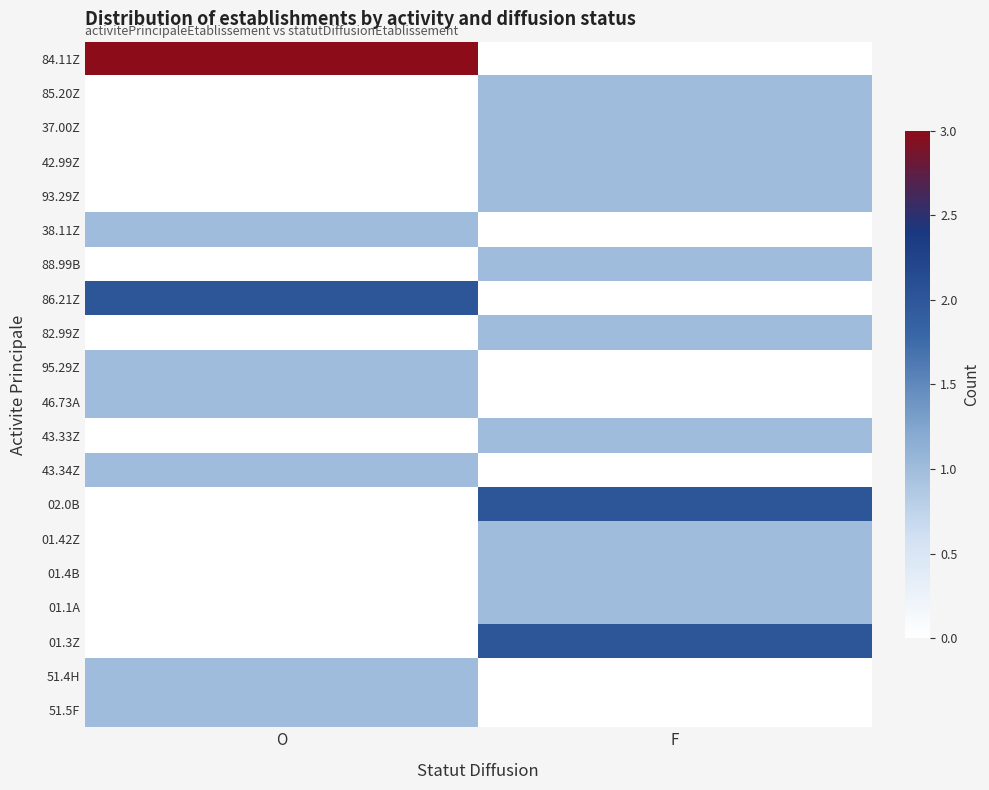

Reading left to right, list all the values displayed in this chart.

84.11Z: O=3	F=0
85.20Z: O=0	F=1
37.00Z: O=0	F=1
42.99Z: O=0	F=1
93.29Z: O=0	F=1
38.11Z: O=1	F=0
88.99B: O=0	F=1
86.21Z: O=2	F=0
82.99Z: O=0	F=1
95.29Z: O=1	F=0
46.73A: O=1	F=0
43.33Z: O=0	F=1
43.34Z: O=1	F=0
02.0B: O=0	F=2
01.42Z: O=0	F=1
01.4B: O=0	F=1
01.1A: O=0	F=1
01.3Z: O=0	F=2
51.4H: O=1	F=0
51.5F: O=1	F=0